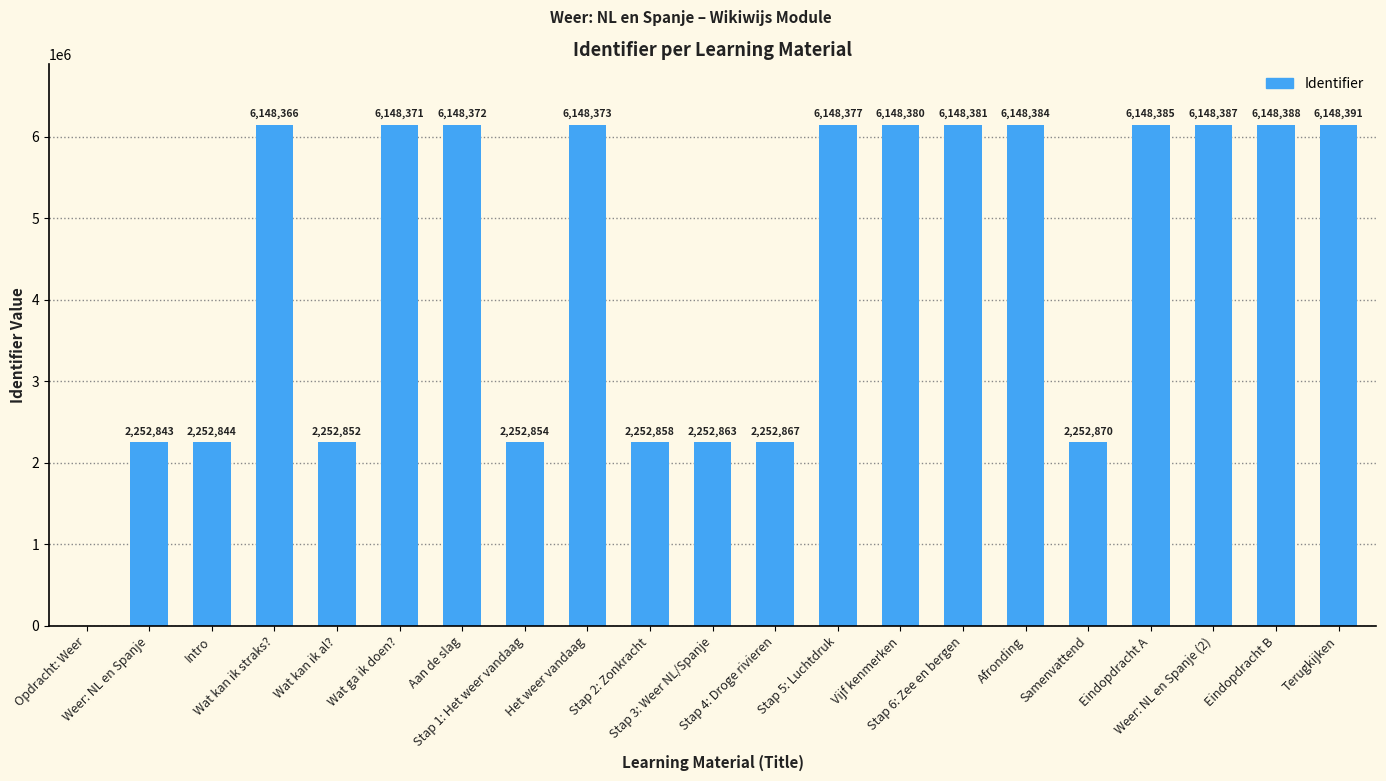

What is the maximum value shown in the chart?

6148391